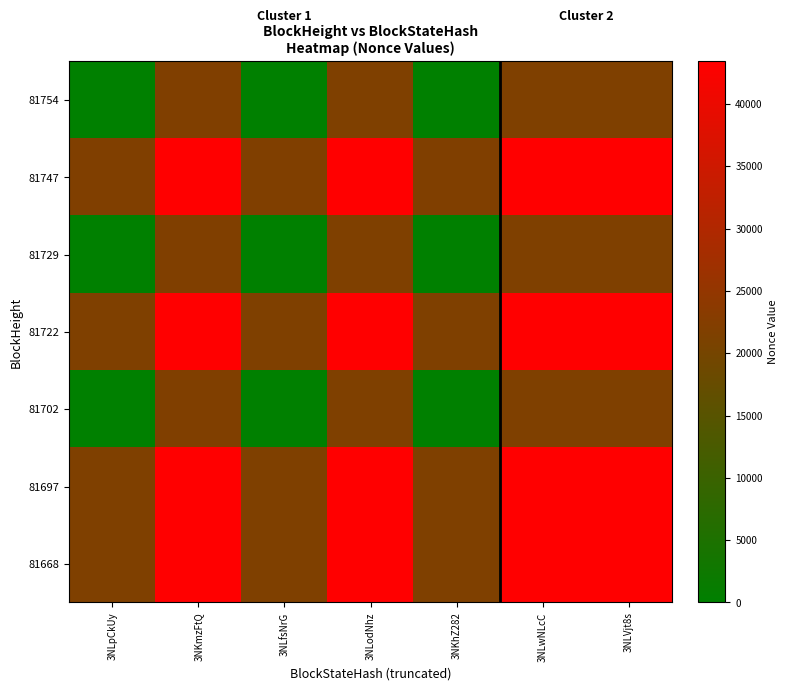

How many categories are shown in the chart?

7